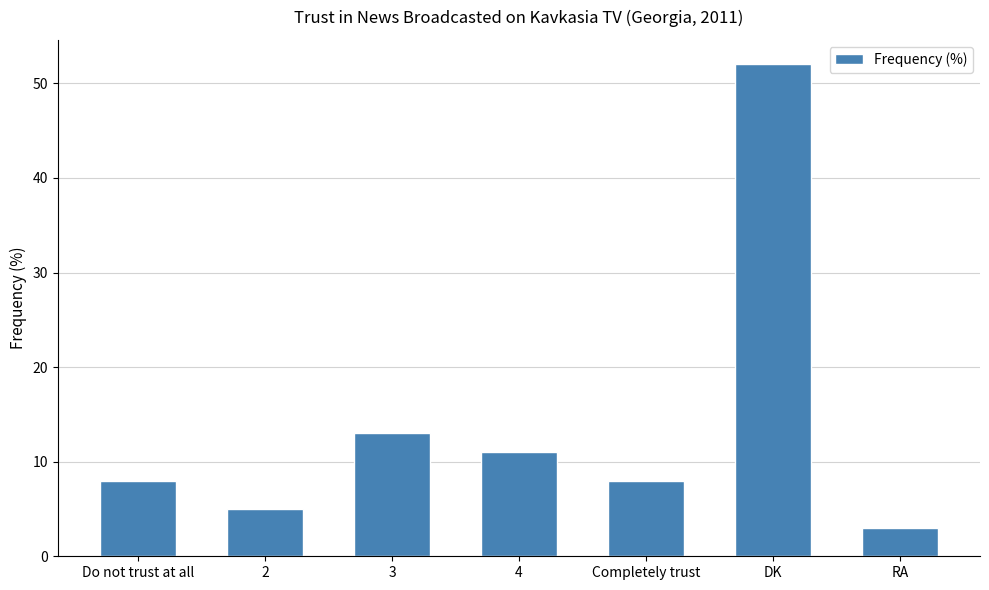

The value at 2 is 2. True or false?

False